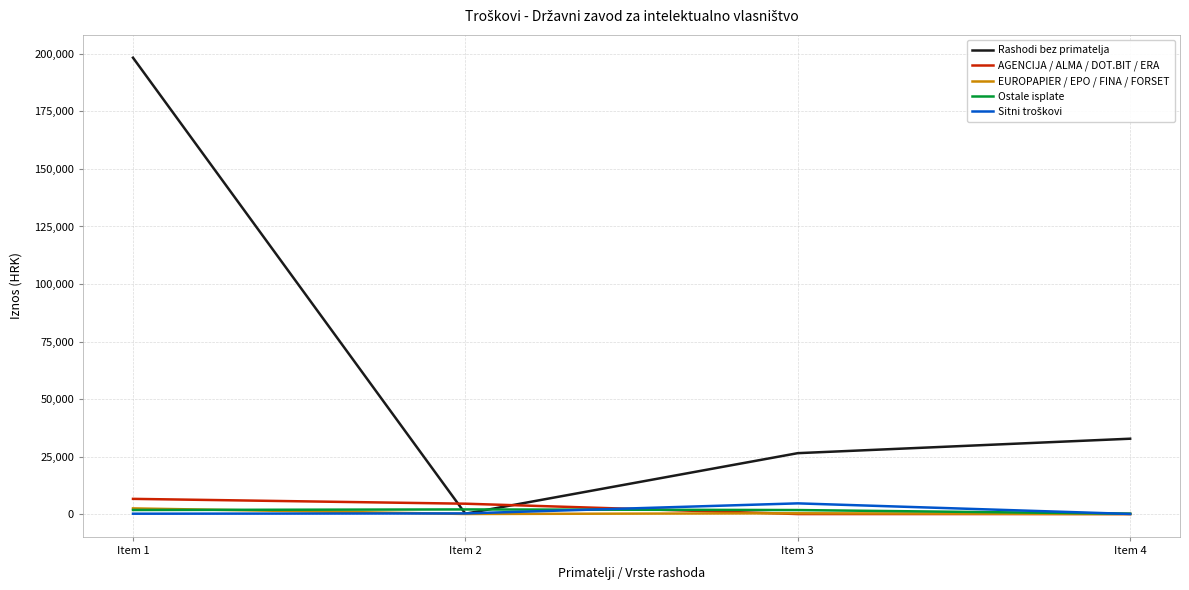

What is the highest value of the Rashodi bez primatelja series?

198363.0